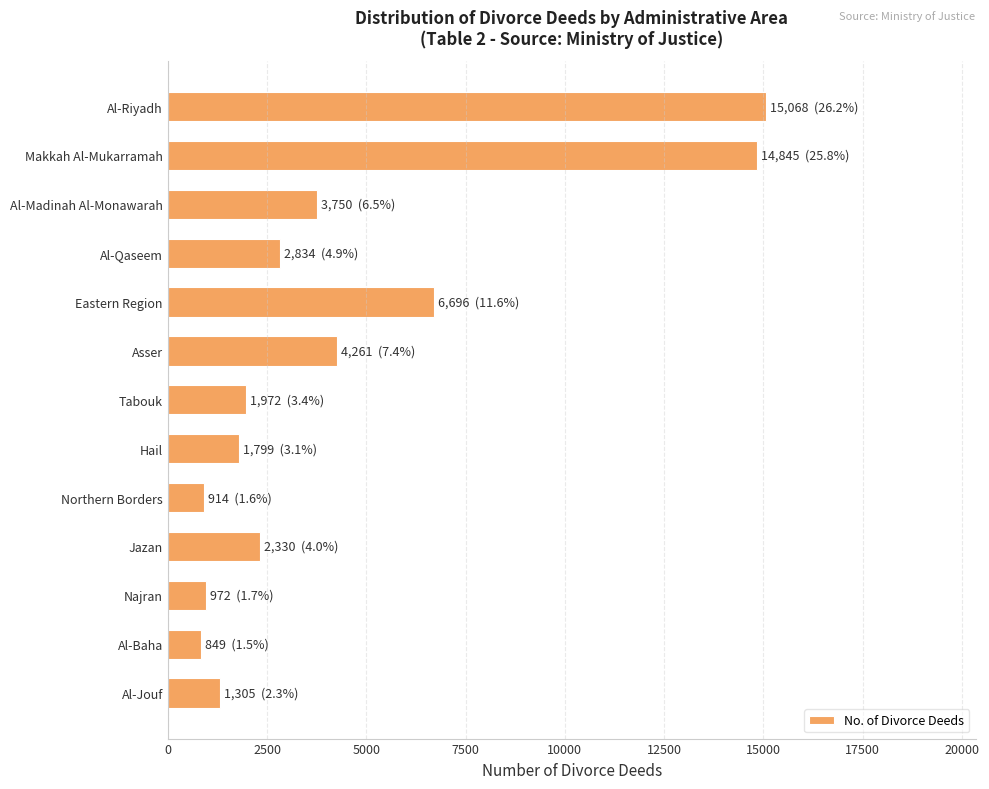

How many bars are there in total?

13